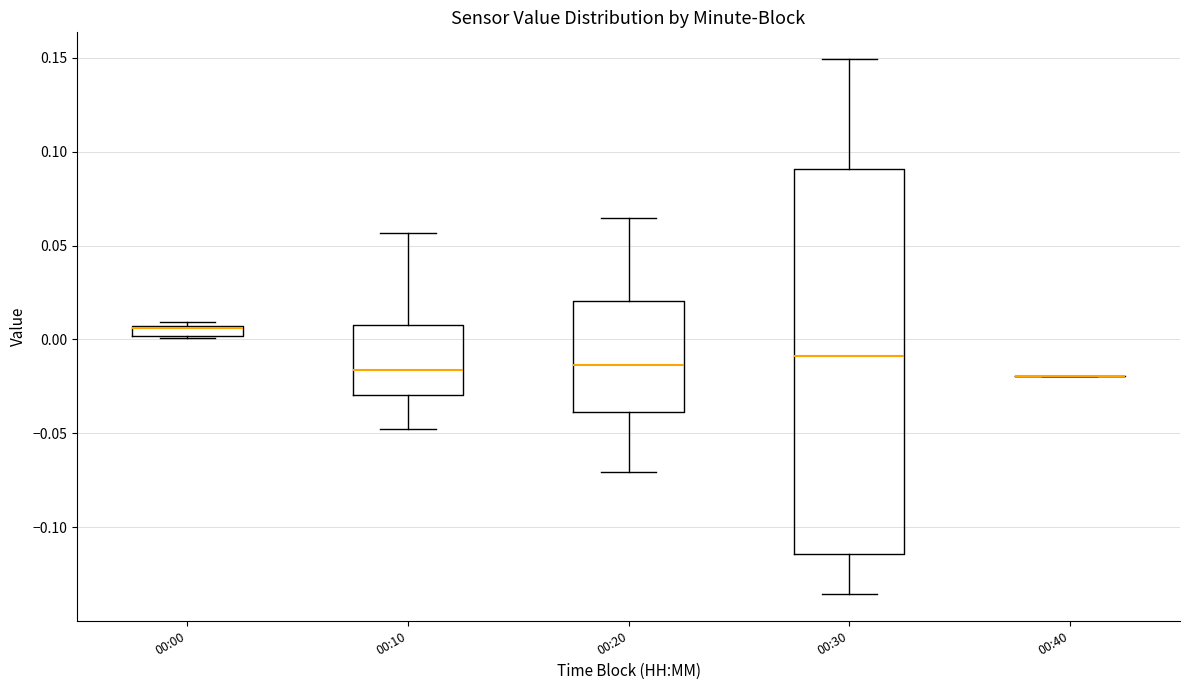

Where is the lower edge of the box for 00:10 on the y-axis? The values are not printed on the chart, so give them approximately, as read against the axis.

-0.030